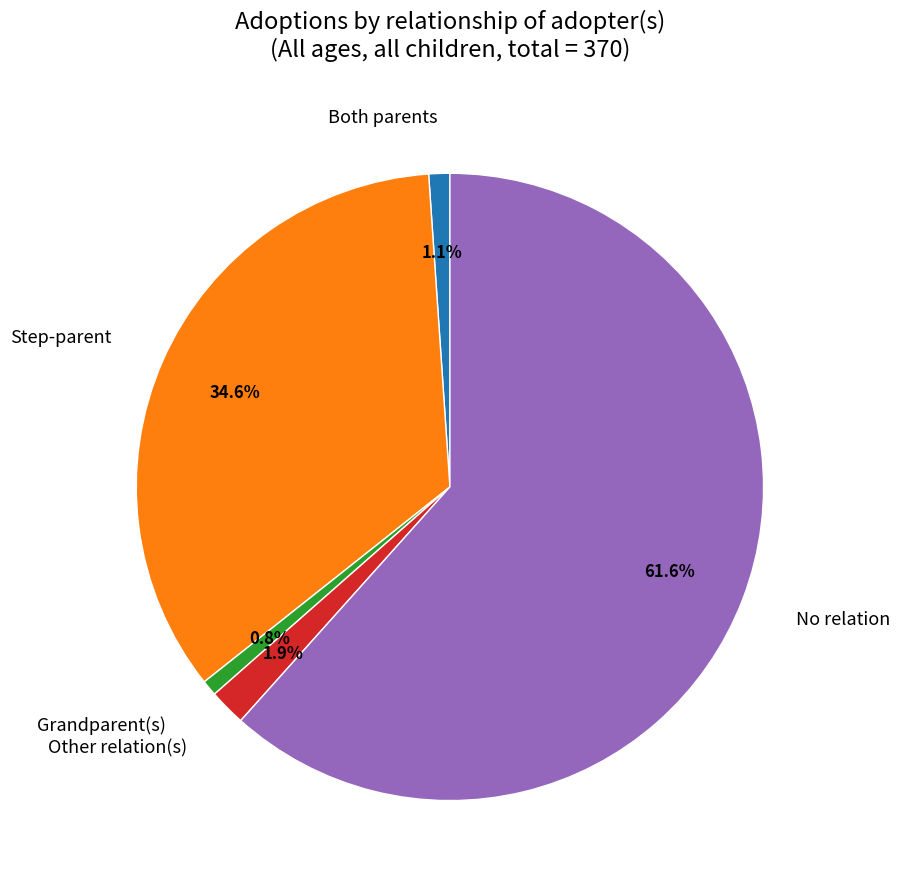

Do Grandparent(s) and No relation together represent more than half of the pie?

Yes